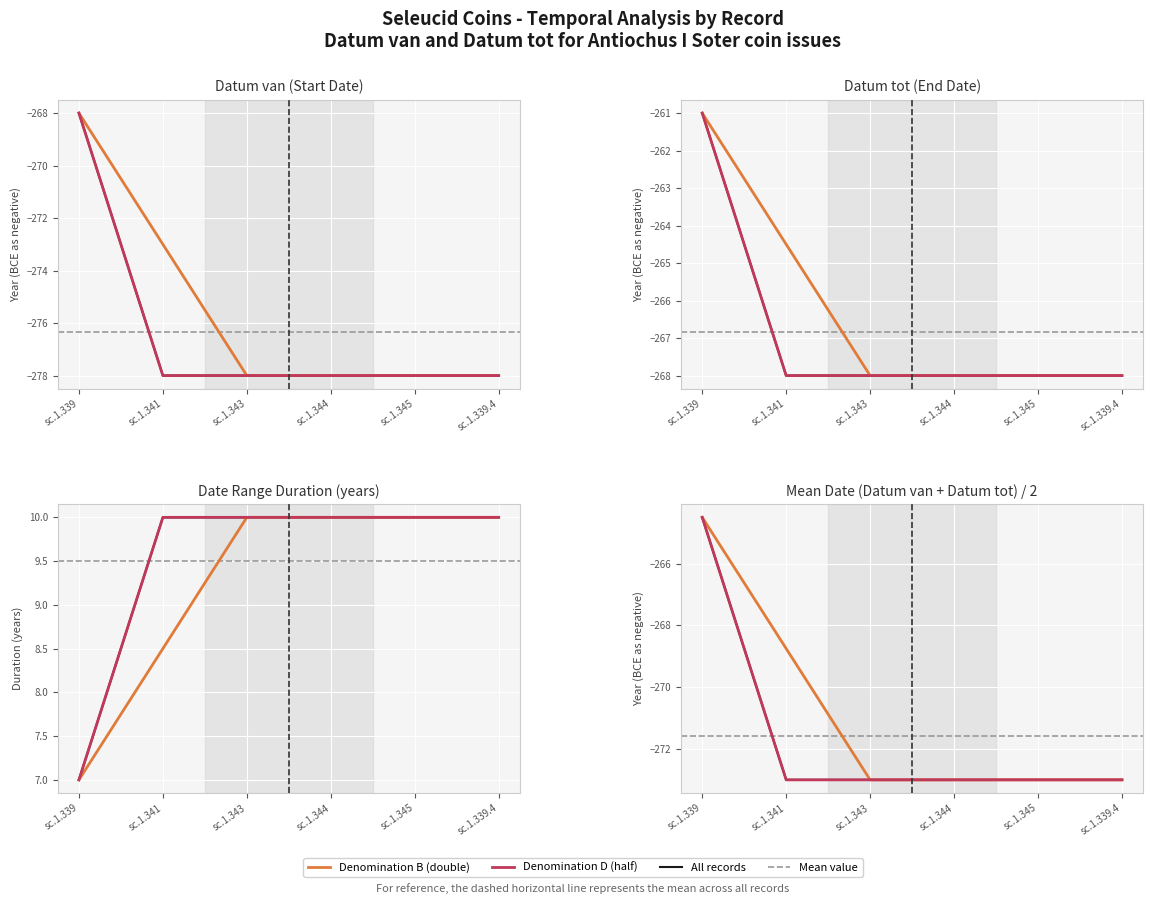

At which label does Datum van reach its minimum?

sc.1.341